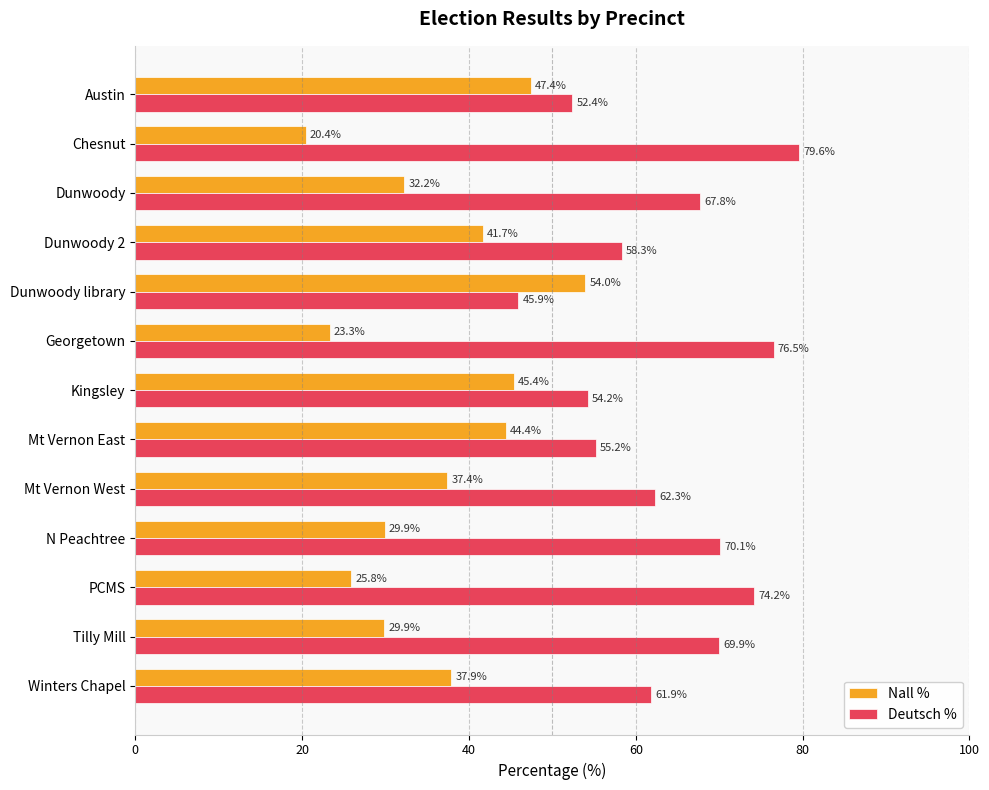

What is the difference between the second highest and minimum values in the Deutsch % series?

30.6